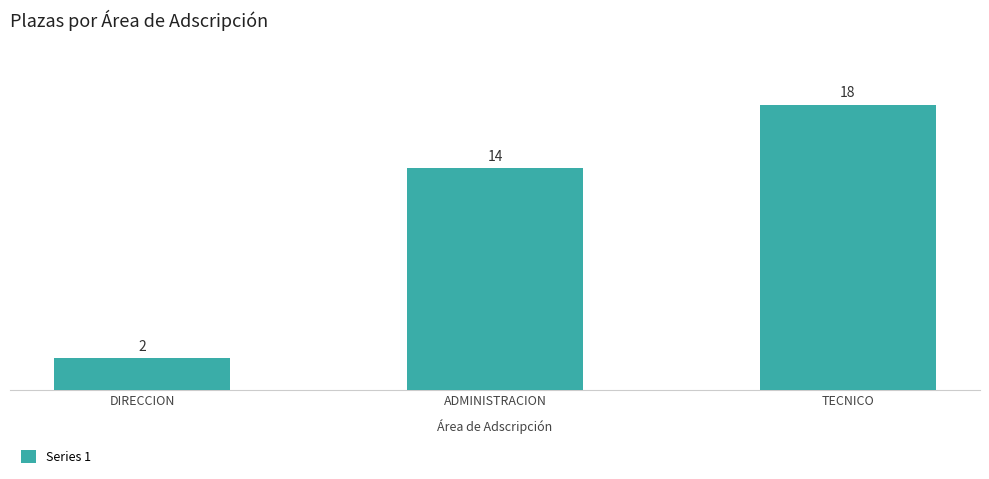

Is it true that the value at DIRECCION is 3?

False